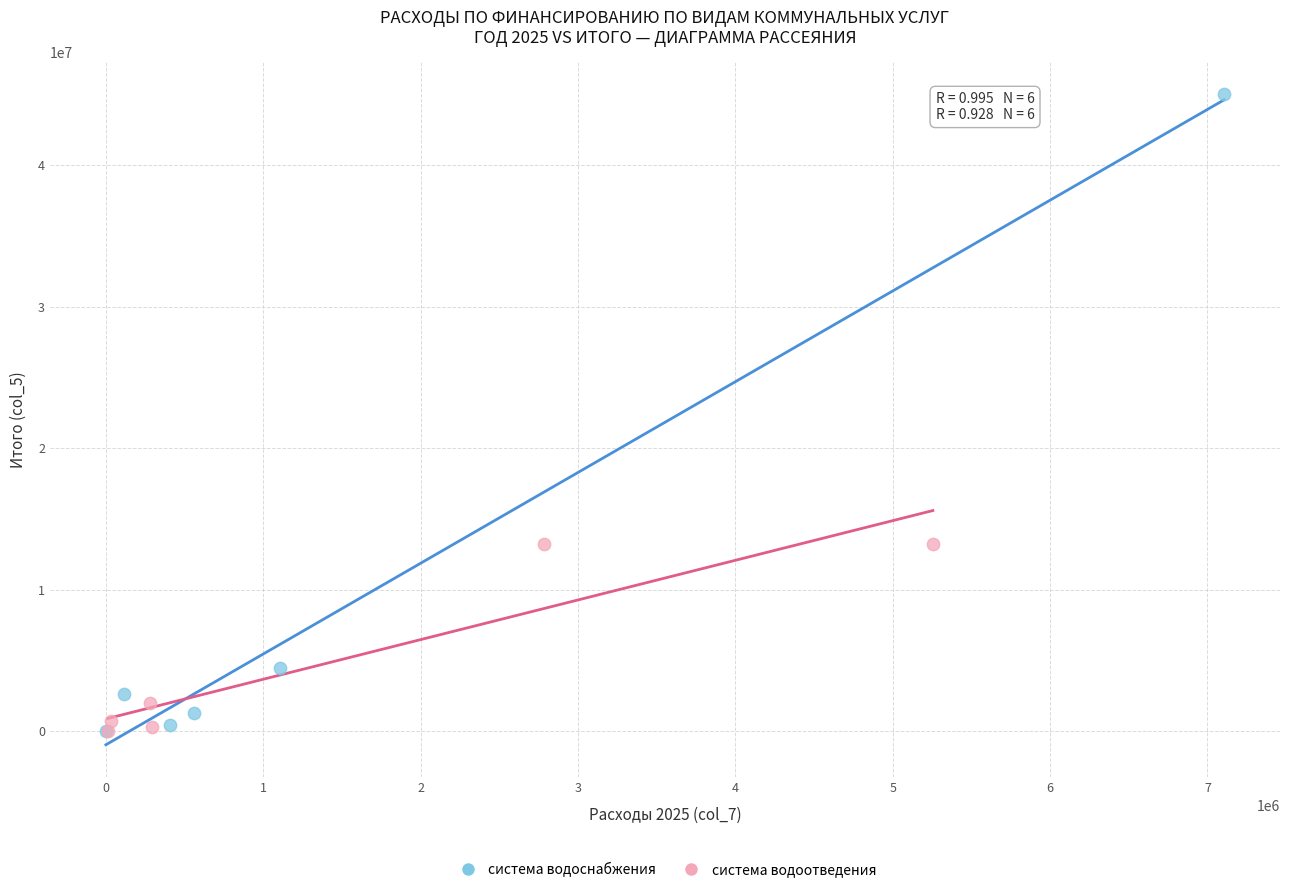

Which series has the largest Y range (max minus min)?

система водоснабжения